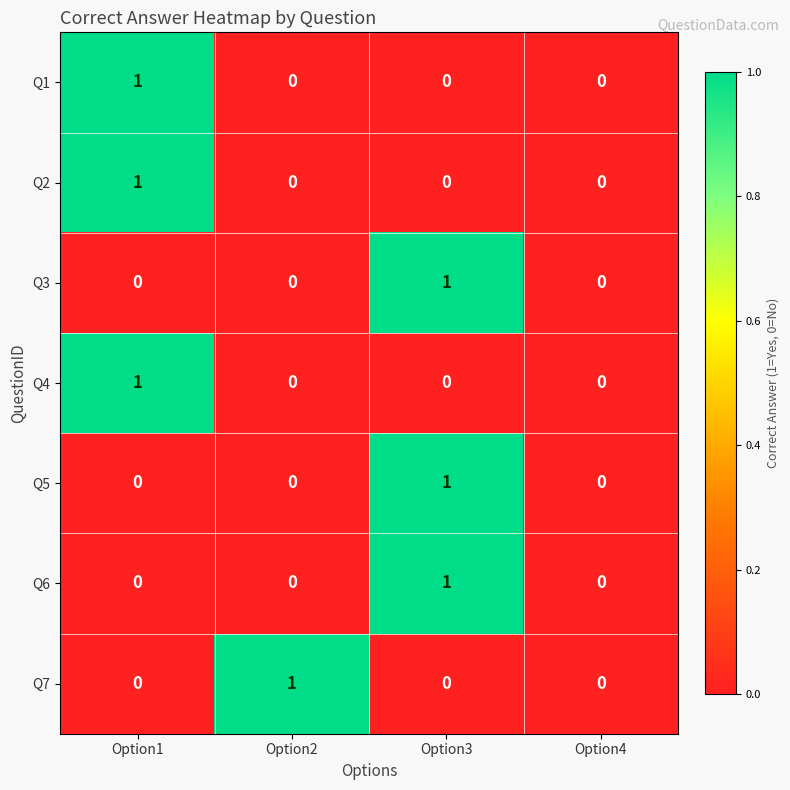

Is it true that Q7 equals -1 at Option3?

False